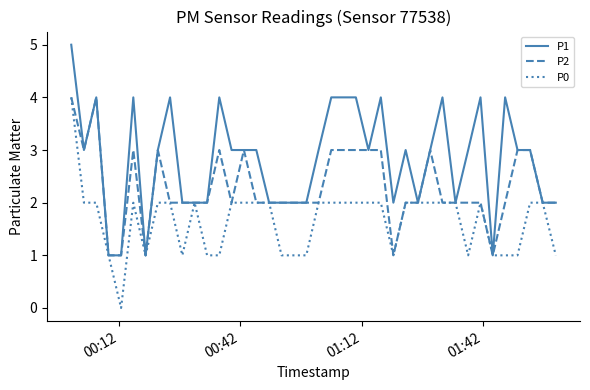

What is the maximum value shown in the chart?

5